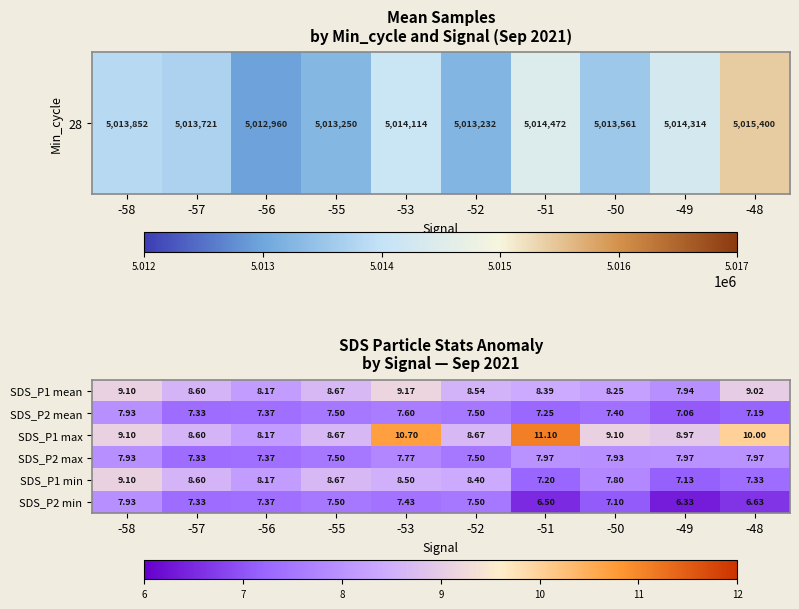

Is the value of SDS_P1 max at -51 greater than the value of SDS_P1 min at -51?

Yes